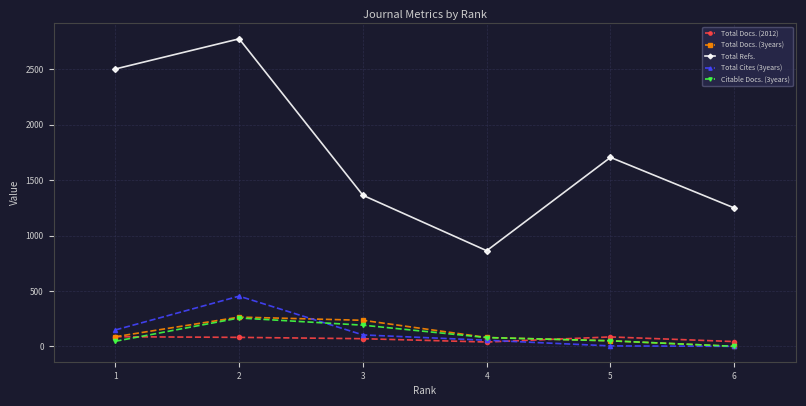

What is the minimum value for Total Refs.?

863